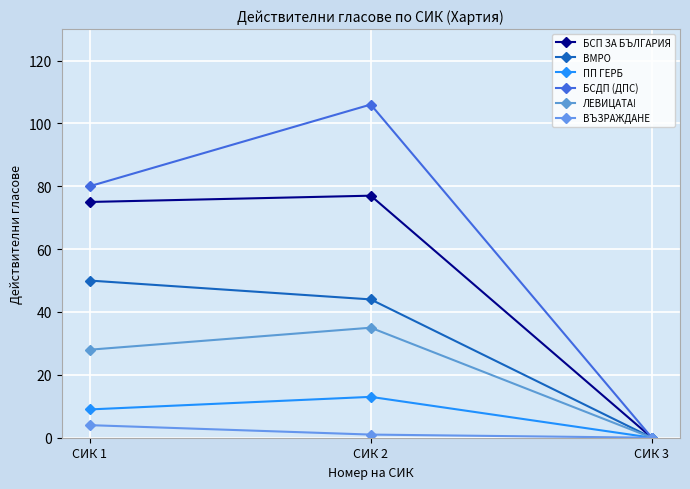

Which series has the largest range (max minus min)?

БСДП (ДПС)